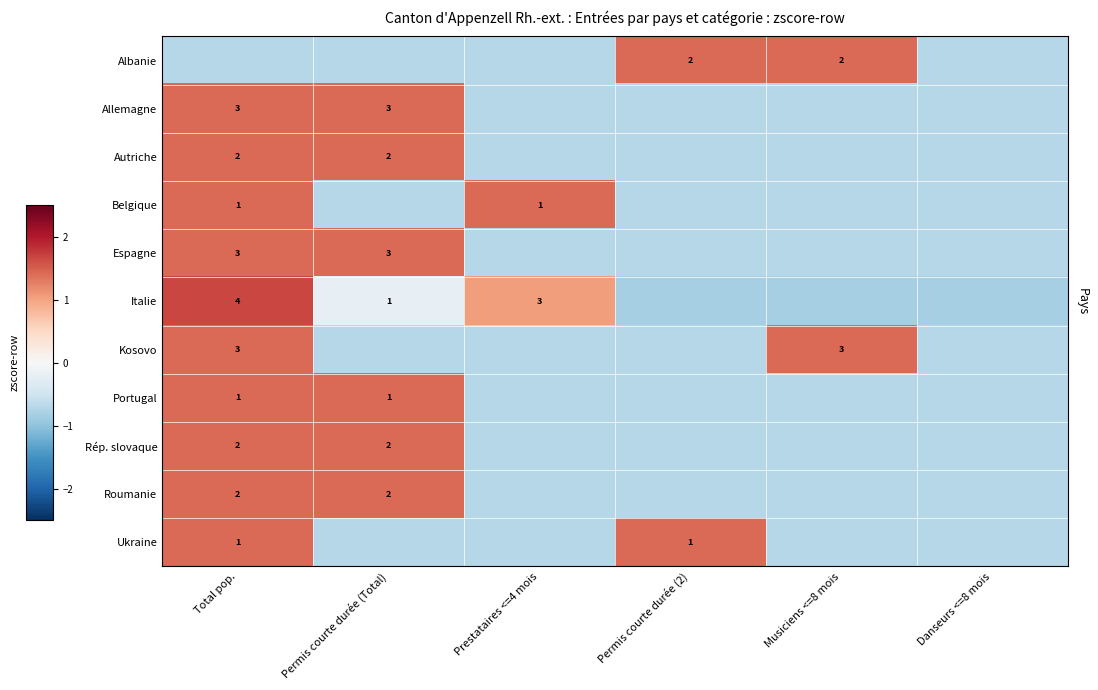

Is the value of Allemagne at Permis courte durée (Total) greater than the value of Belgique at Prestataires <=4 mois?

Yes